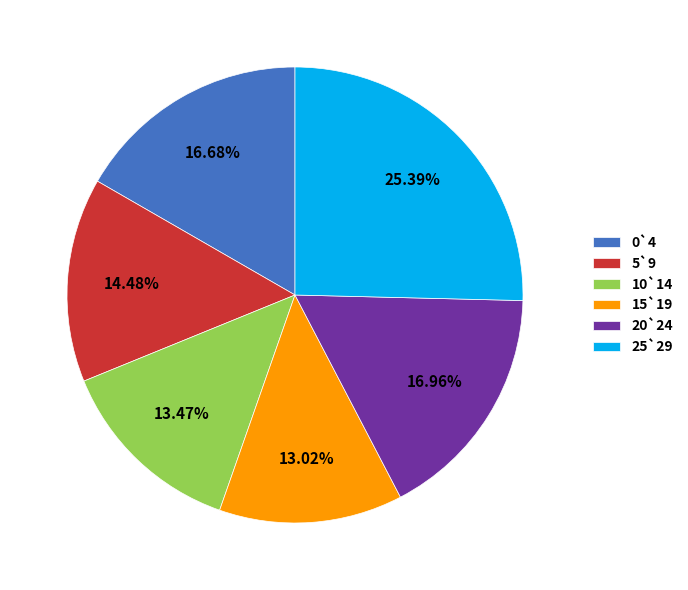

To the nearest percent, what is the difference between the largest and smallest slice percentages?

12%